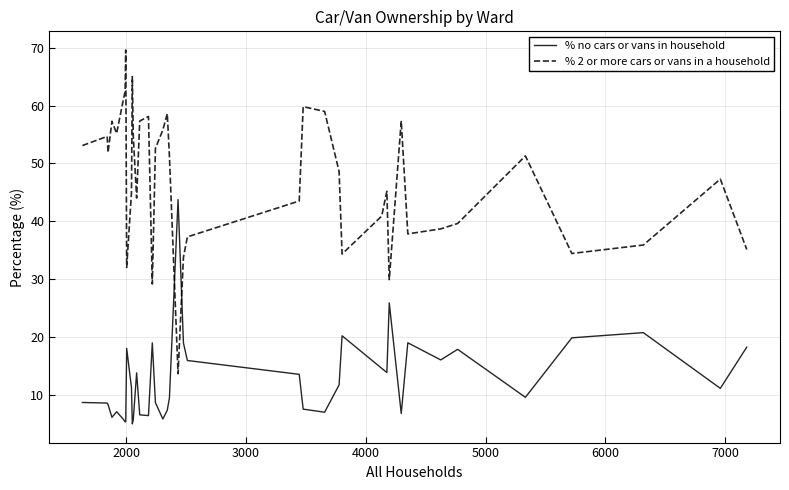

After their last crossing, which series has the higher values: % 2 or more cars or vans in a household or % no cars or vans in household?

% 2 or more cars or vans in a household